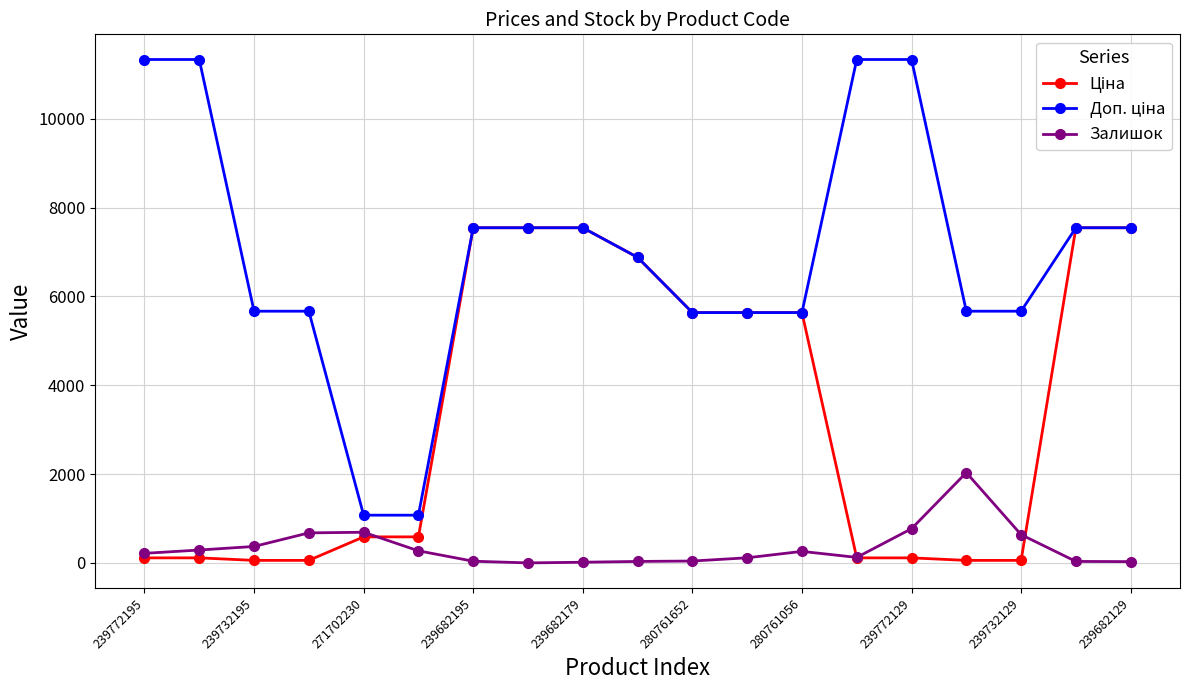

At how many categories does at least one series exceed 5178?

17